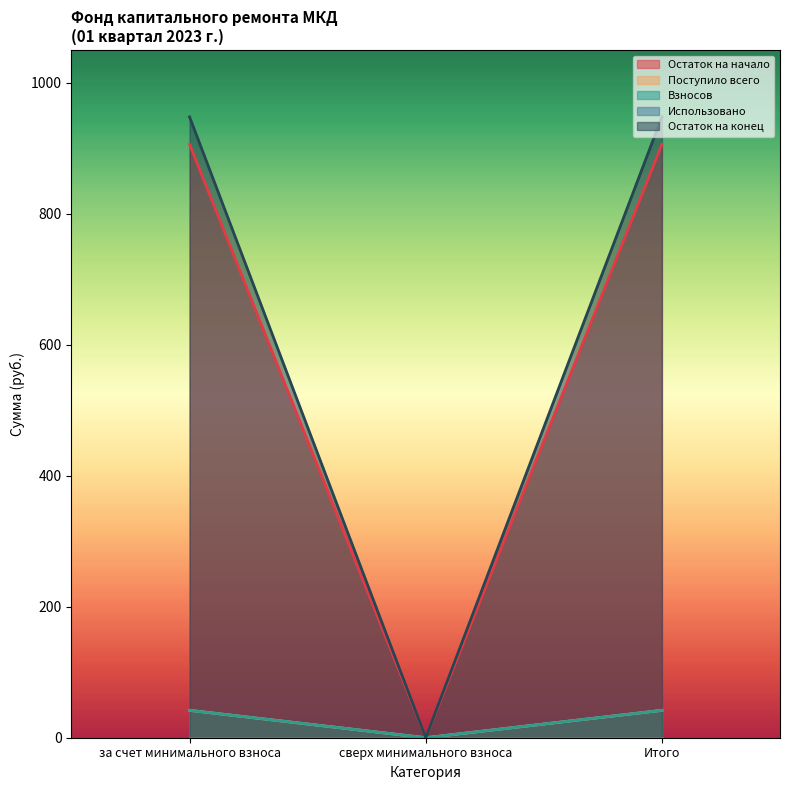

What is the sum of all Поступило всего values?

83.6